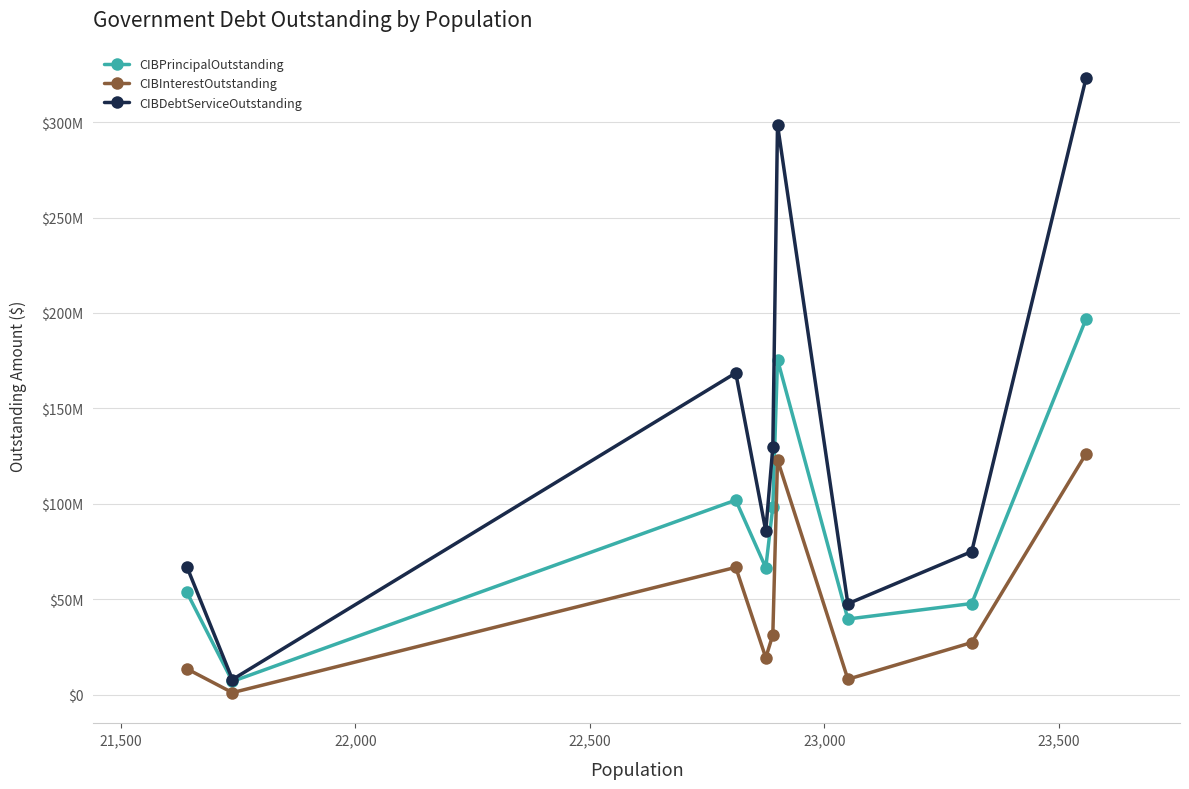

Does the chart display data point markers on the line(s)?

Yes